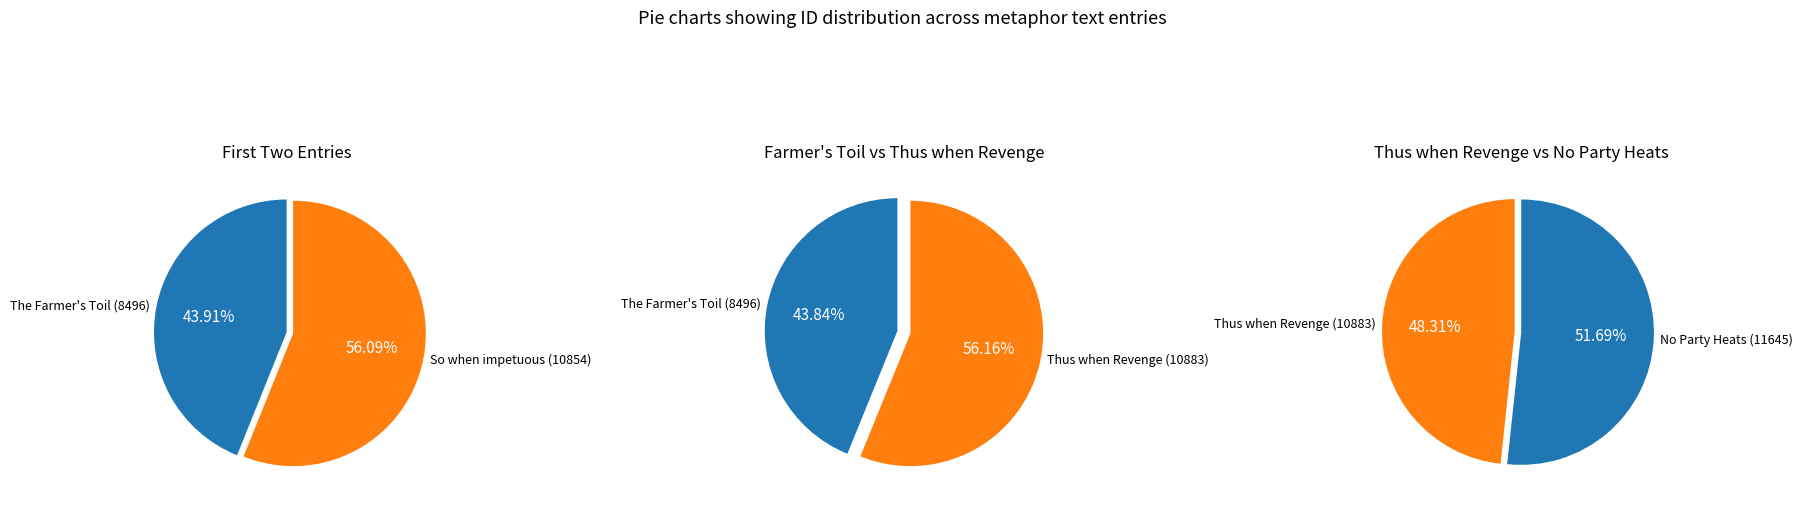

Rank the categories by value from lowest to highest.

The Farmer's Toil (8496), So when impetuous (10854), Thus when Revenge (10883), No Party Heats (11645)